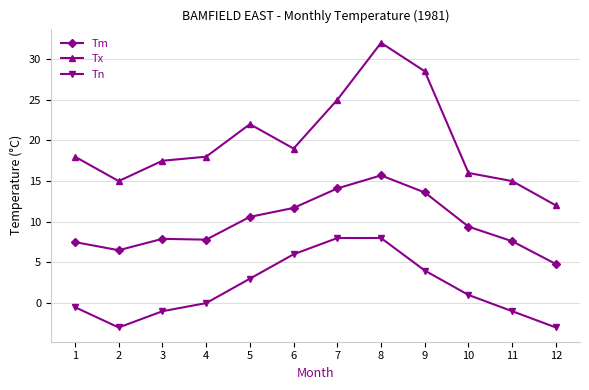

What is the maximum value for Tm?

15.7